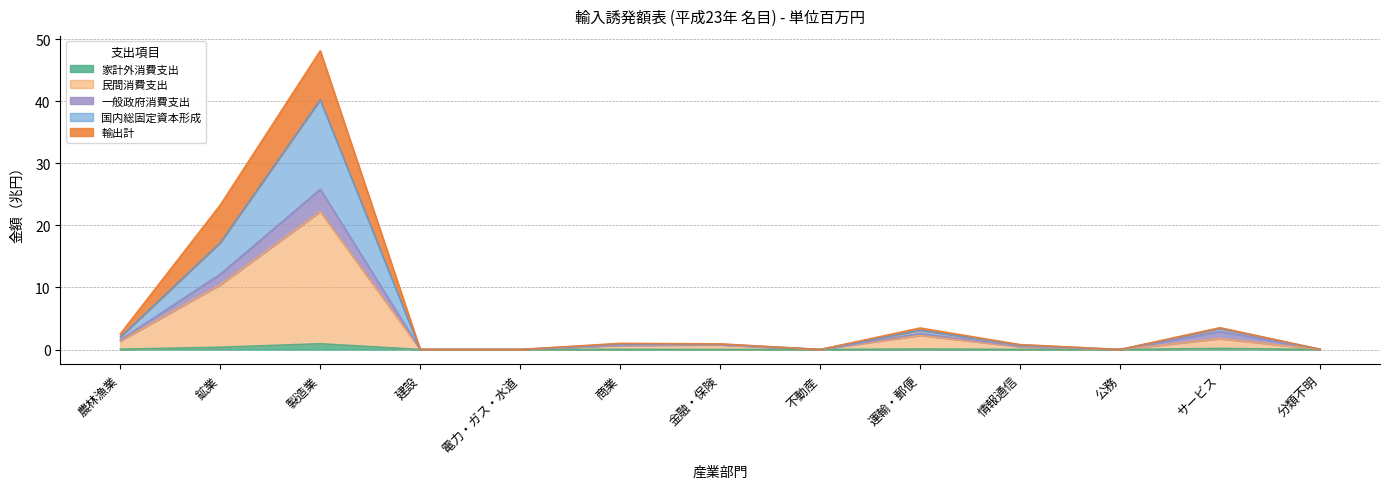

The 国内総固定資本形成 series shows 3.1 at 運輸・郵便. True or false?

True